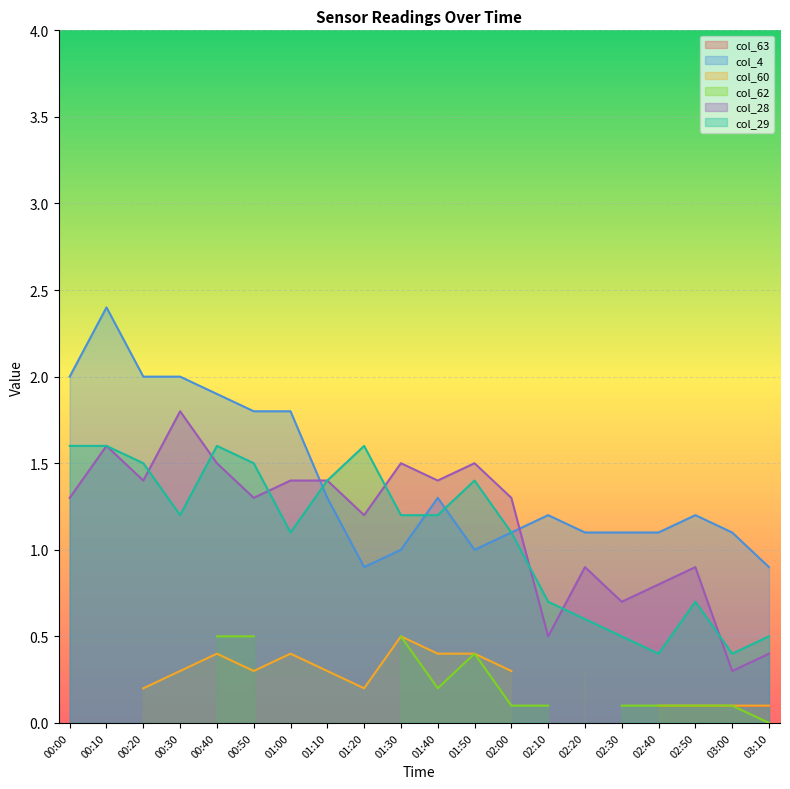

How many intersections are there between col_28 and col_4?

2